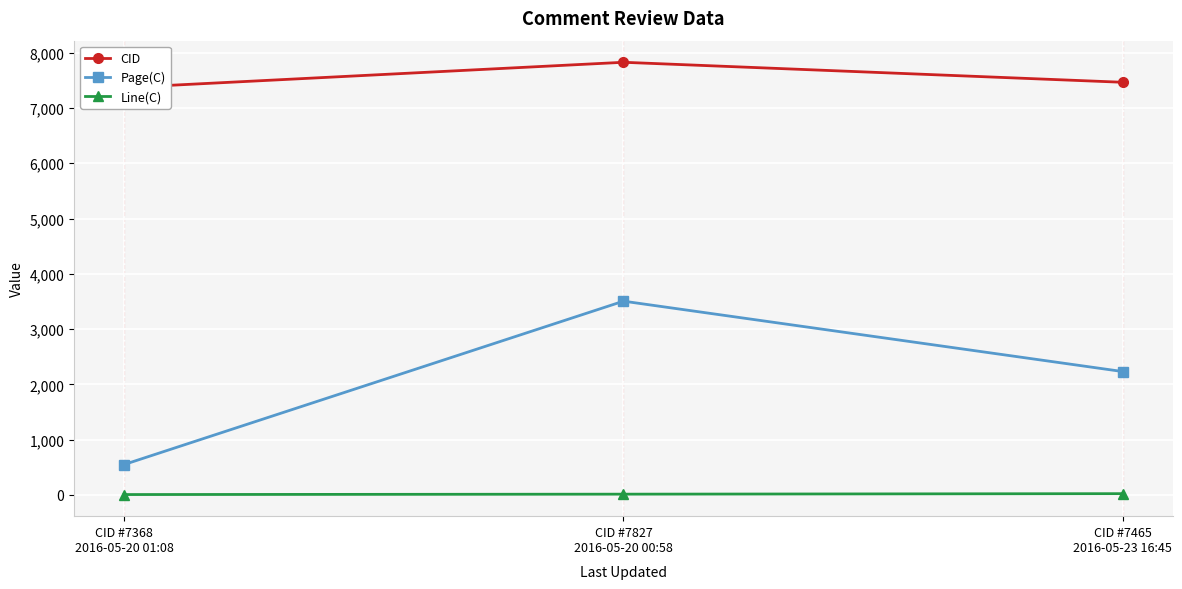

What is the total value across all series at CID #7368
2016-05-20 01:08?

7923